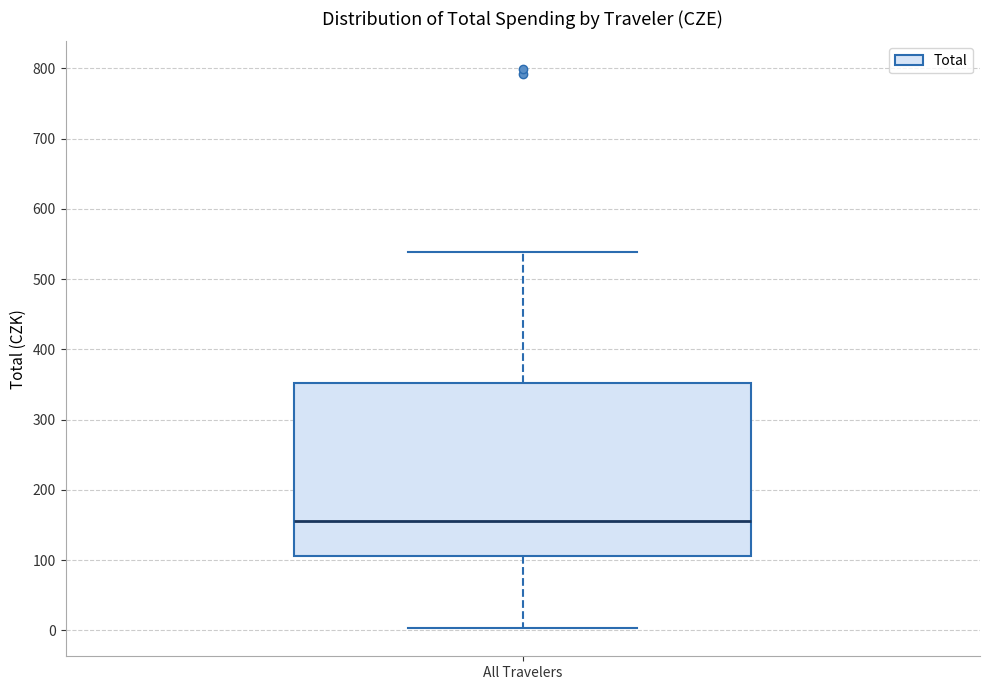

Where does the median line of the box for All Travelers sit on the y-axis? The values are not printed on the chart, so give them approximately, as read against the axis.

160